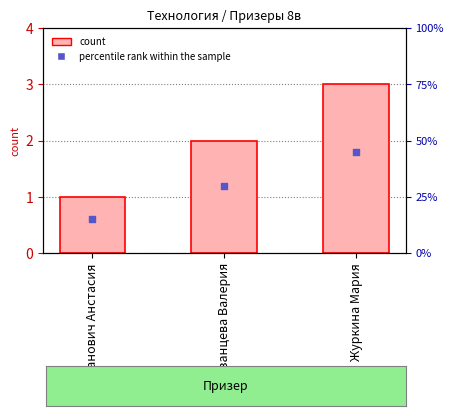

Is the value of percentile rank within the sample at Казанцева Валерия greater than the value of count at Казанцева Валерия?

No